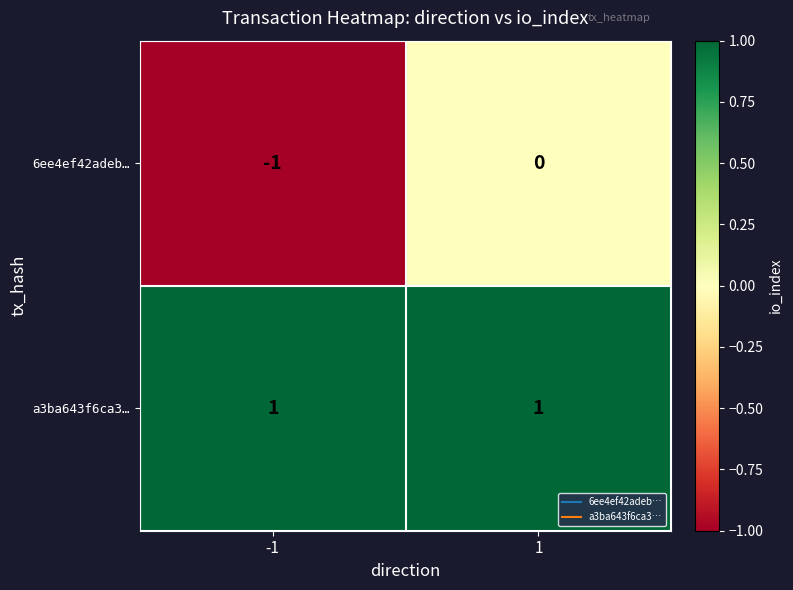

Which series changed the most between -1 and 1?

6ee4ef42adeb…